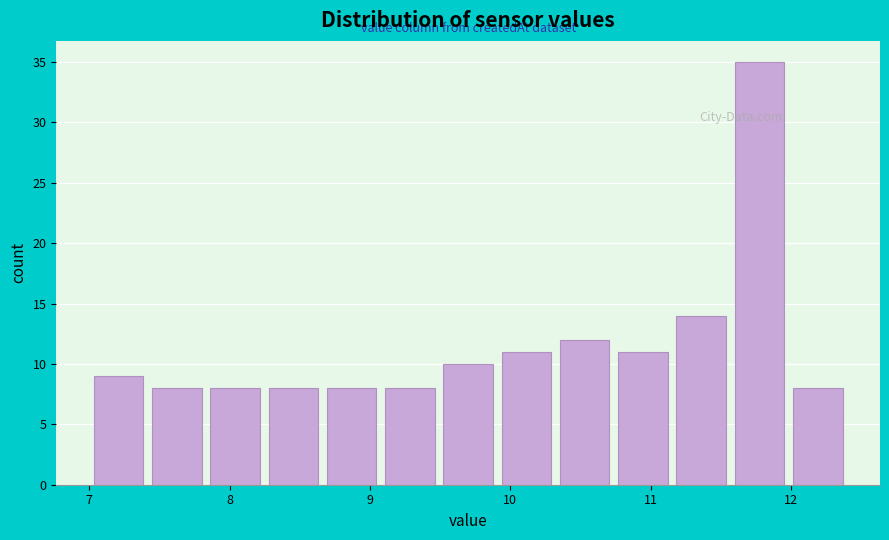

Reading left to right, list every bar in this chart as the range it spans on the x-axis followed by its height. Neither the bar edges nor the heights are printed on the chart, so give them approximately, as read against the axes.

7.0 to 7.4: 9
7.4 to 7.8: 8
7.8 to 8.2: 8
8.2 to 8.7: 8
8.7 to 9.1: 8
9.1 to 9.5: 8
9.5 to 9.9: 10
9.9 to 10.3: 11
10.3 to 10.7: 12
10.7 to 11.2: 11
11.2 to 11.6: 14
11.6 to 12.0: 35
12.0 to 12.4: 8